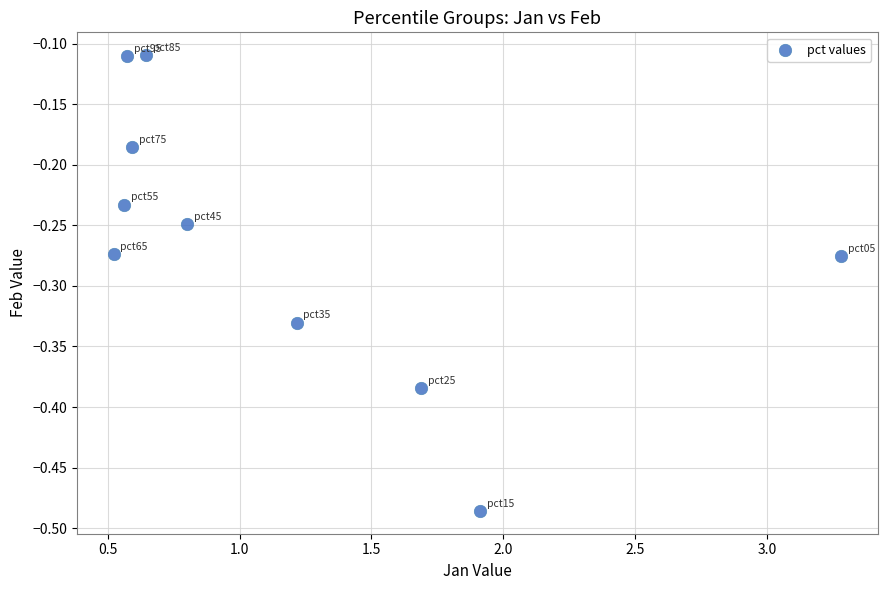

What is the range of Y values (max minus min)?

0.4